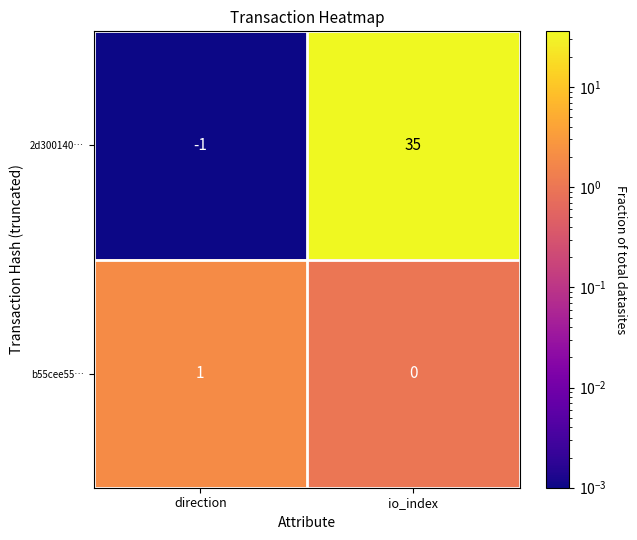

What is the sum of all 2d300140… values?

34